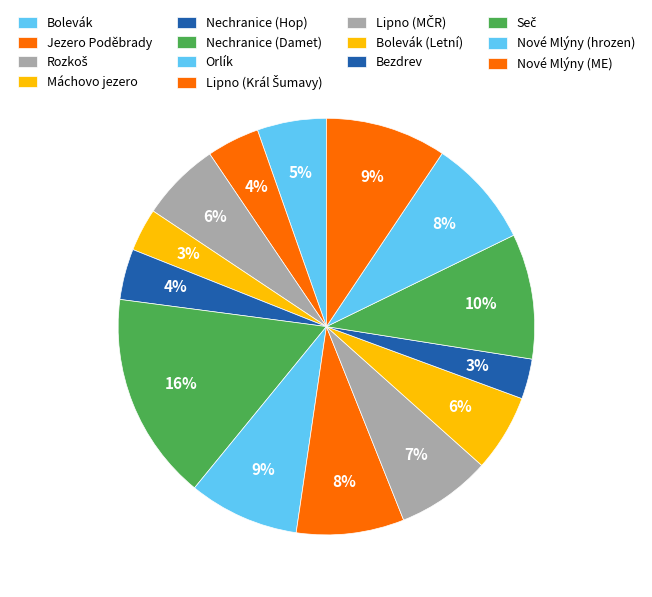

Count the number of slices in the pie.

14